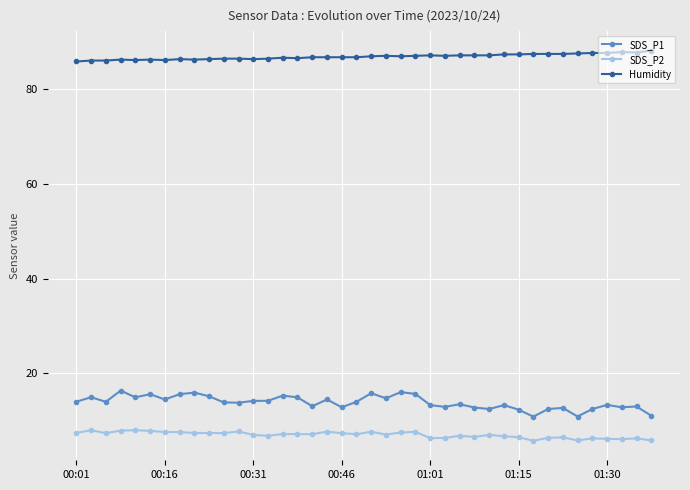

List the series in order of their peak value, lowest first.

SDS_P2, SDS_P1, Humidity